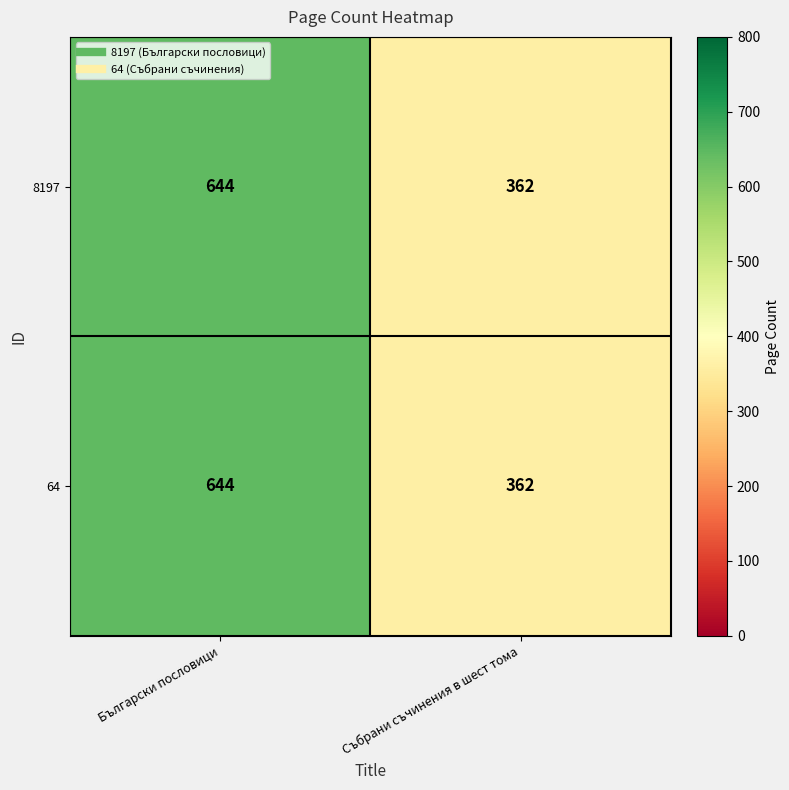

At which category is the sum across all series the highest?

Български пословици